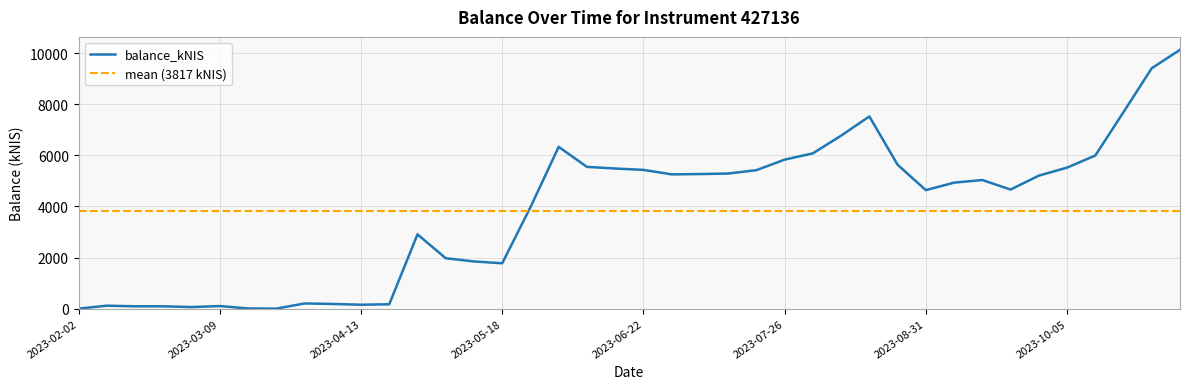

At which category does the data reach its first local valley?

2023-03-02